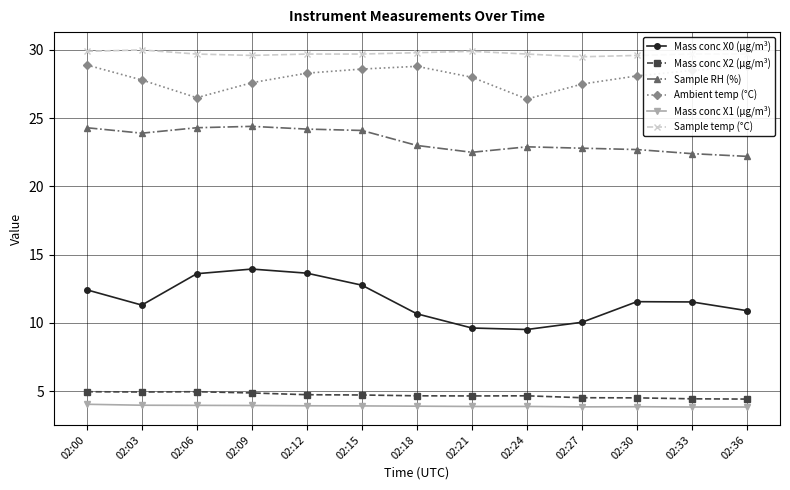

What is the sum of the Mass conc X1 (μg/m³) values at 02:00 and 02:06?

8.0